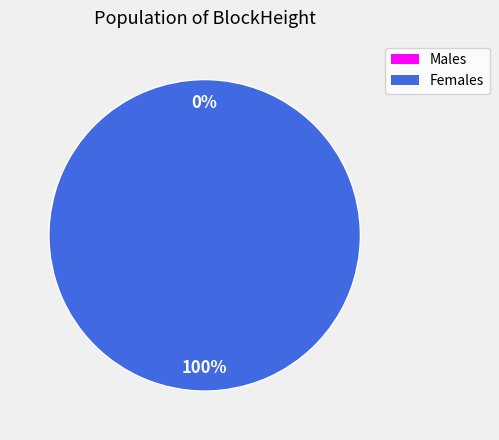

Is it true that 79556 is 100% of the pie?

True